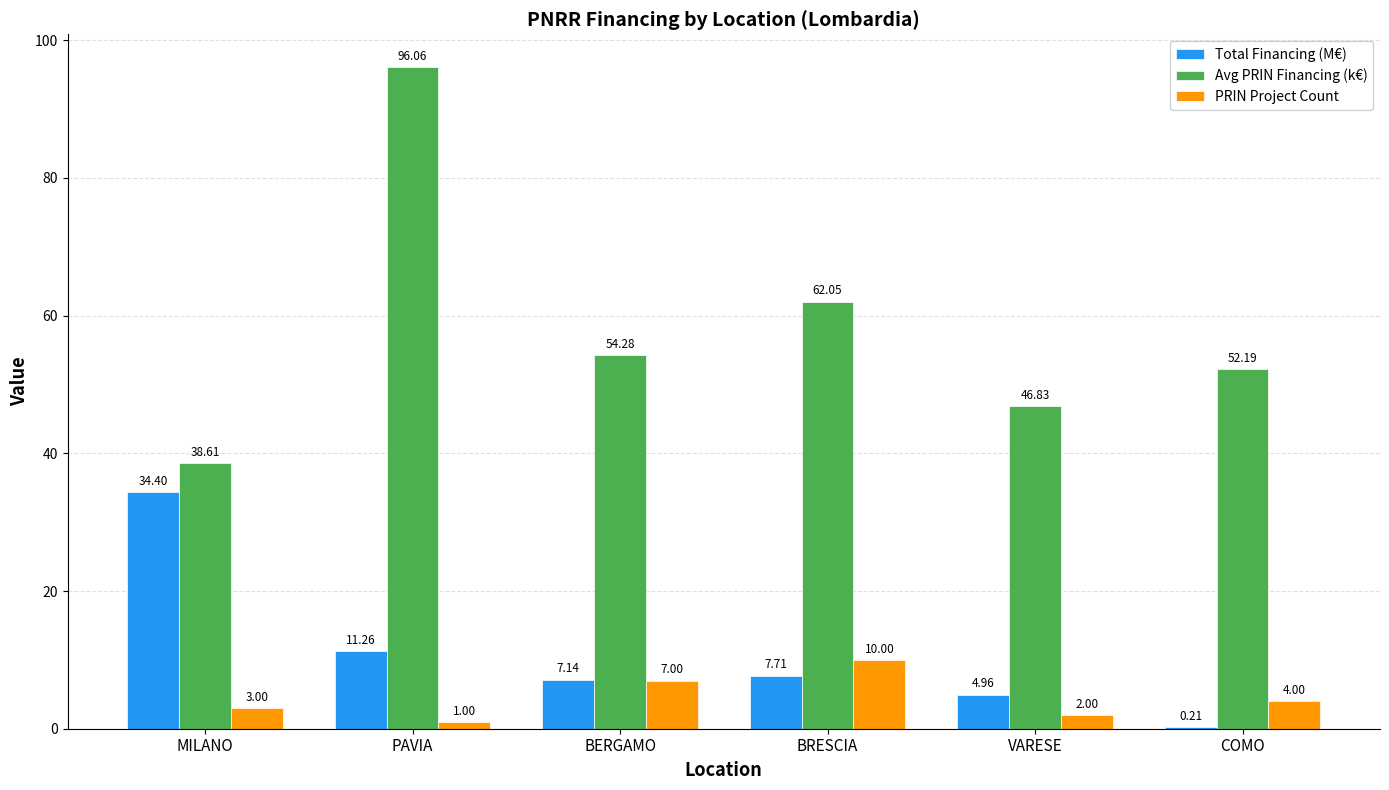

Which category has the highest value in the Avg PRIN Financing (k€) series?

PAVIA